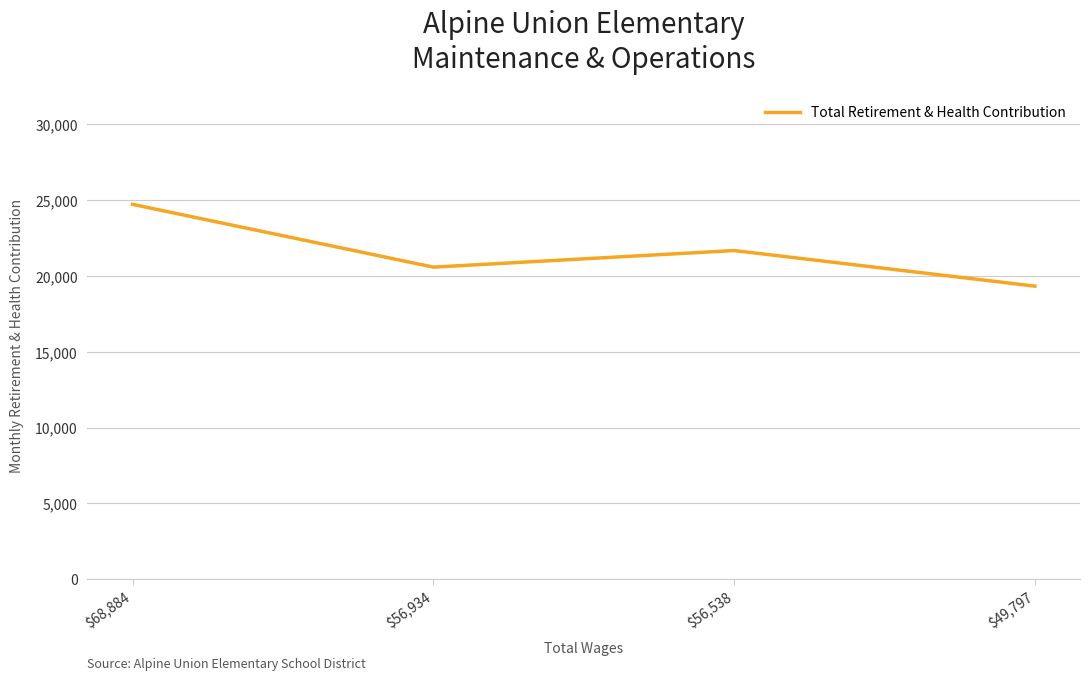

What is the difference between the maximum and minimum values?

5390